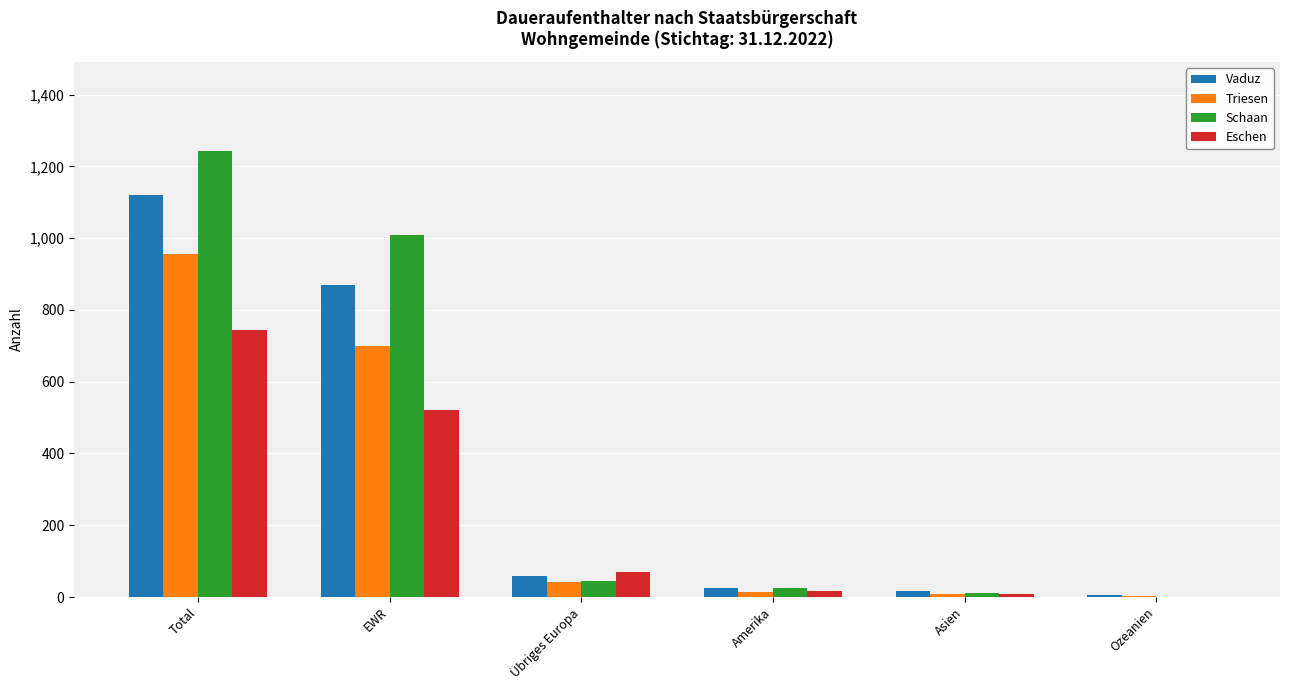

Which series changed the most between Total and Übriges Europa?

Schaan